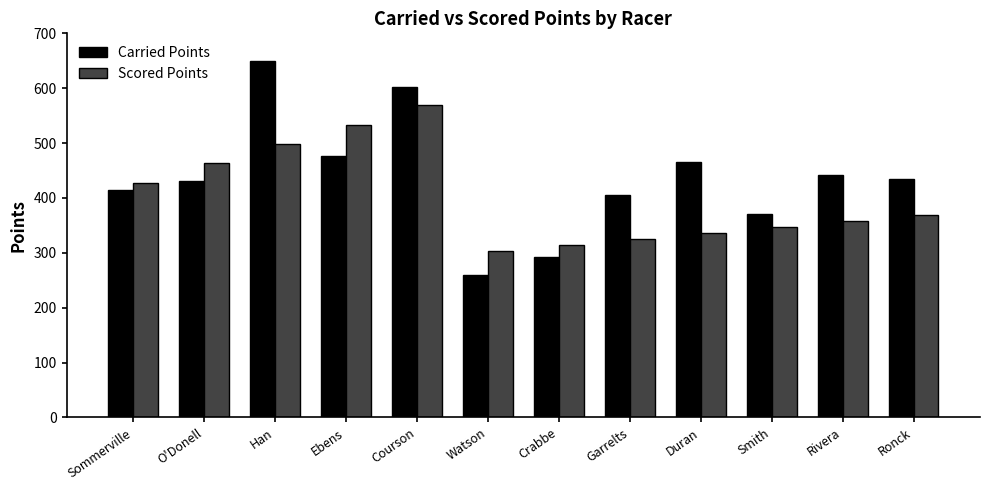

At which category is the sum across all series the highest?

Courson